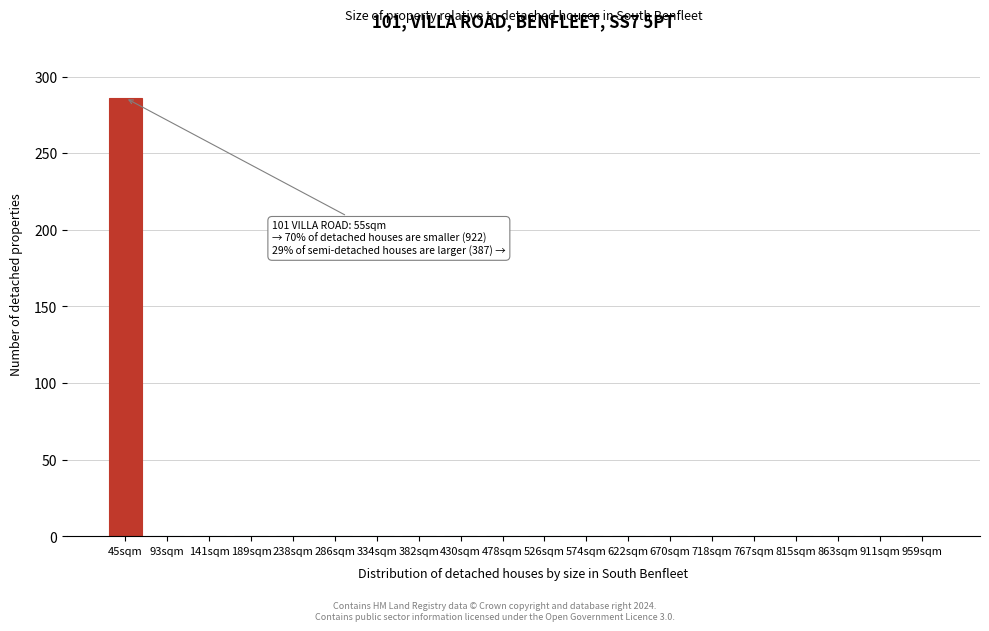

Reading right to left, transcribe all the data shown in this chart.

959sqm=0	911sqm=0	863sqm=0	815sqm=0	767sqm=0	718sqm=0	670sqm=0	622sqm=0	574sqm=0	526sqm=0	478sqm=0	430sqm=0	382sqm=0	334sqm=0	286sqm=0	238sqm=0	189sqm=0	141sqm=0	93sqm=0	45sqm=286